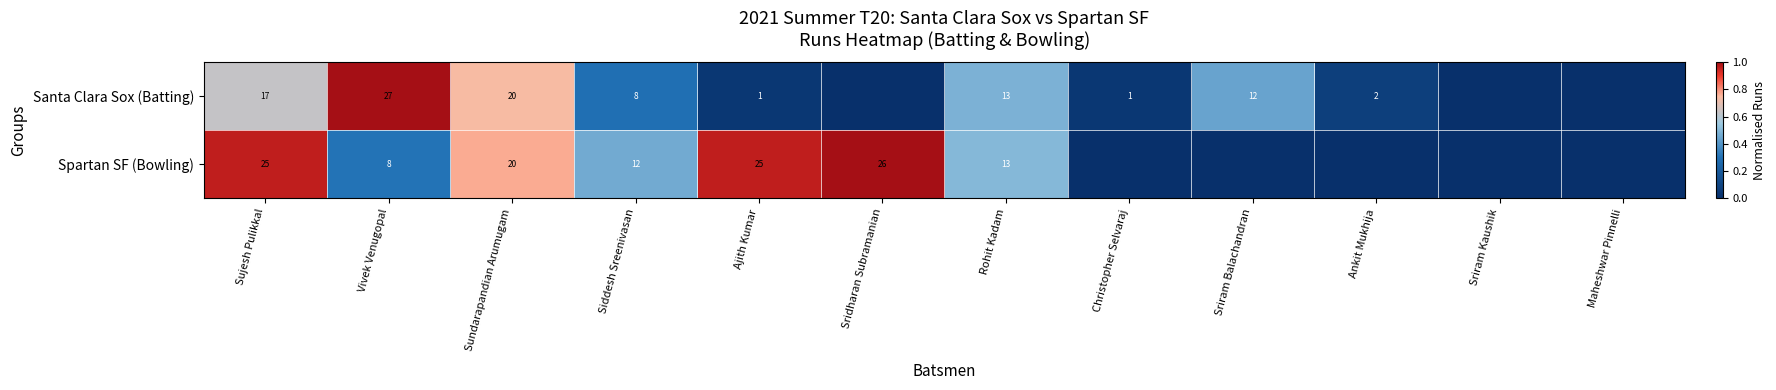

The Santa Clara Sox (Batting) series shows 1.0 at Sundarapandian Arumugam. True or false?

False